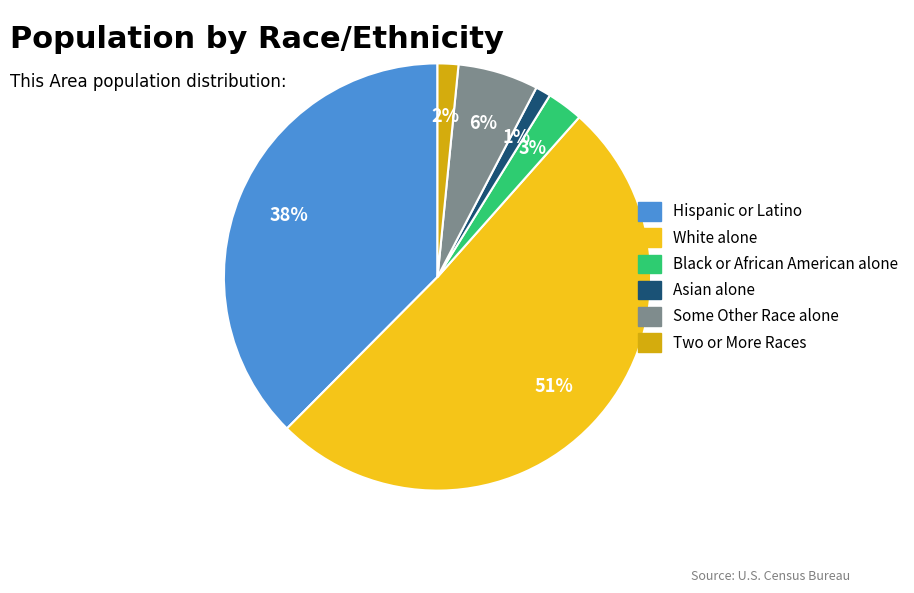

Which has a higher value, Hispanic or Latino or White alone?

White alone